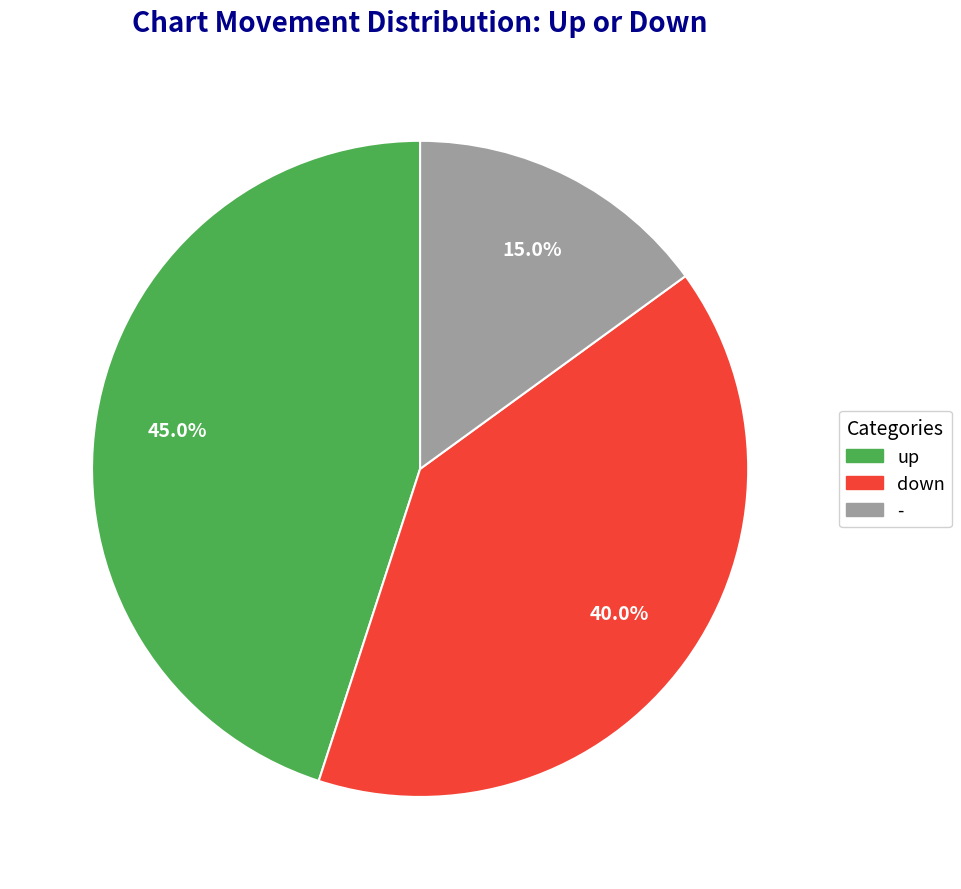

How many segments does this pie chart have?

3